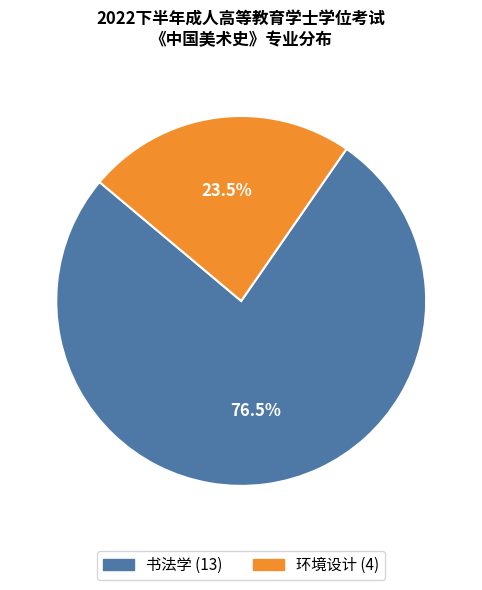

Which slice is the smallest?

环境设计